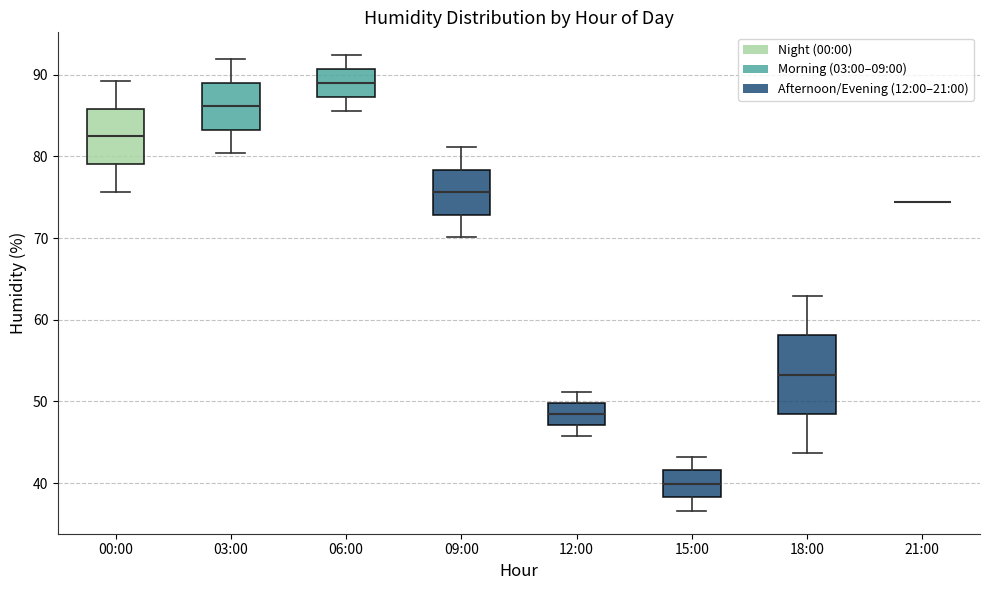

Comparing the boxes themselves (not the whiskers), which one is the tallest?

18:00